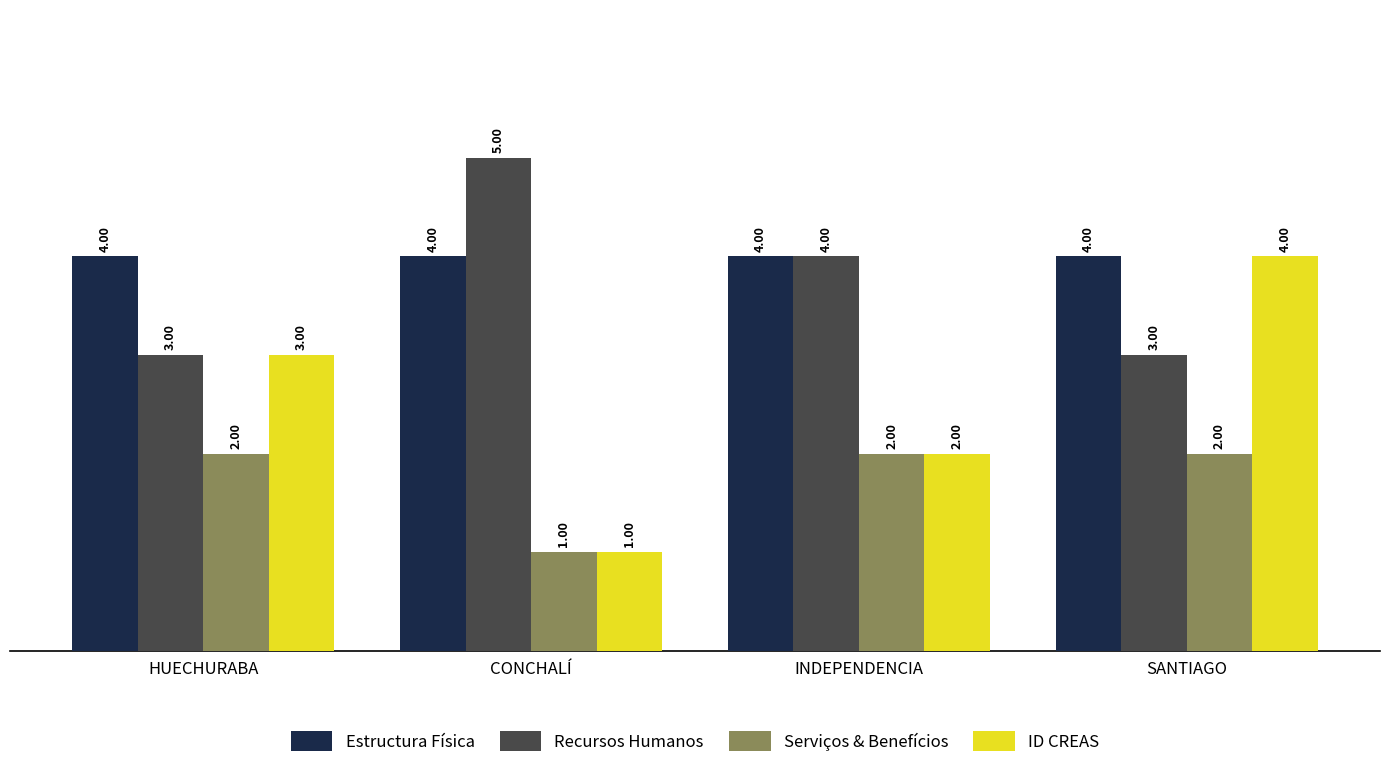

Which series has the largest total across all categories?

Estructura Física